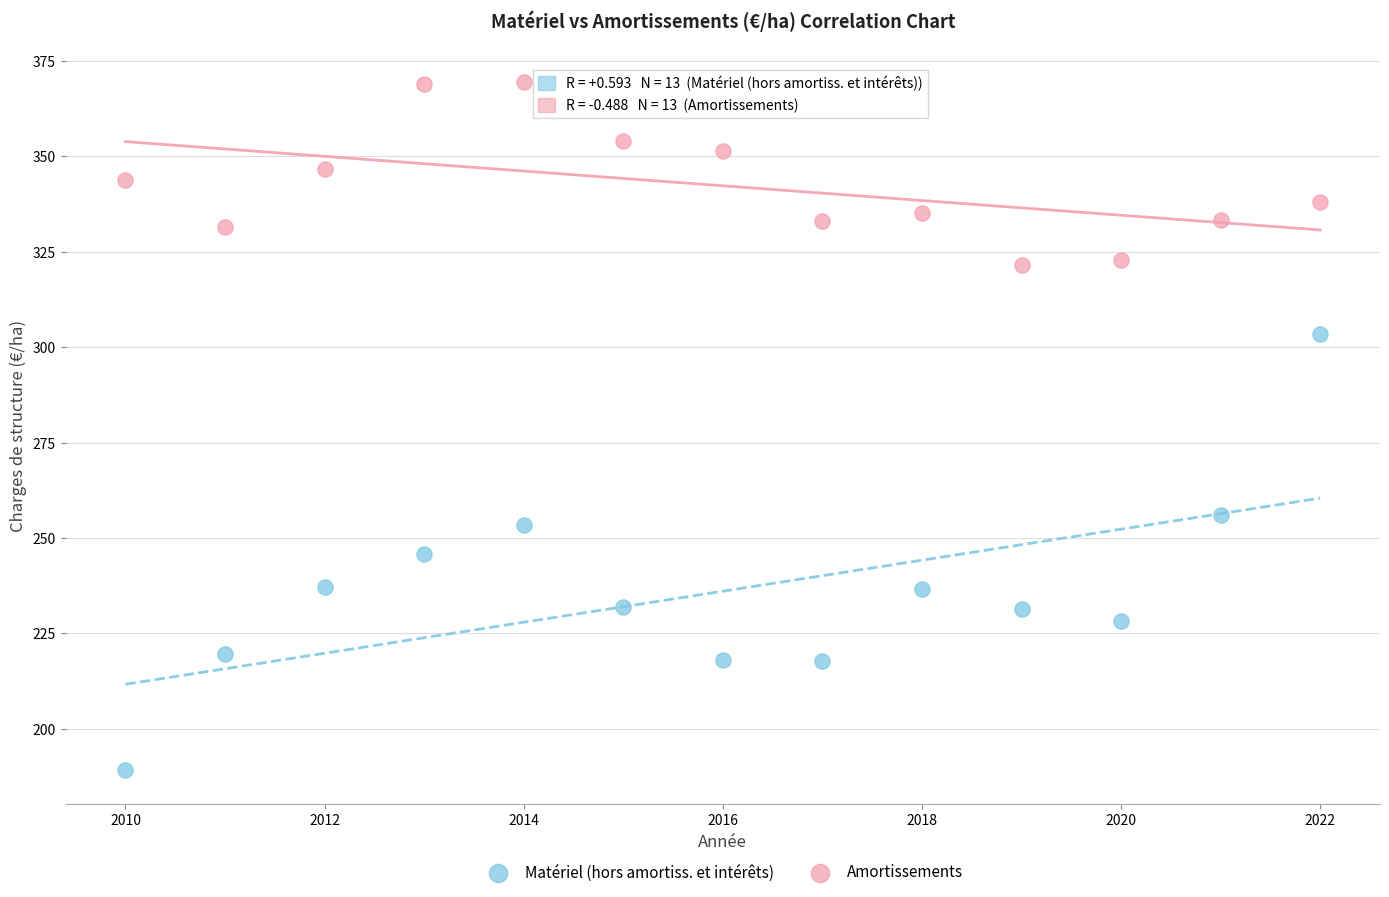

Across all data points, what is the range of X values (max minus min)?

12.0